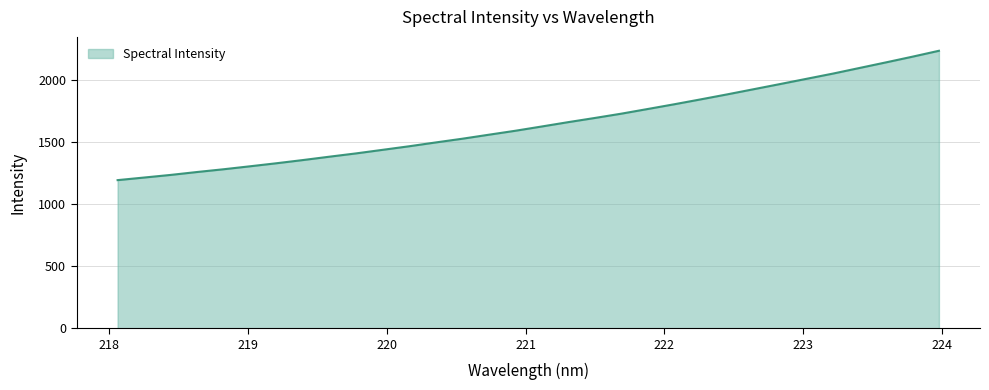

What is the smallest value displayed?

1191.9